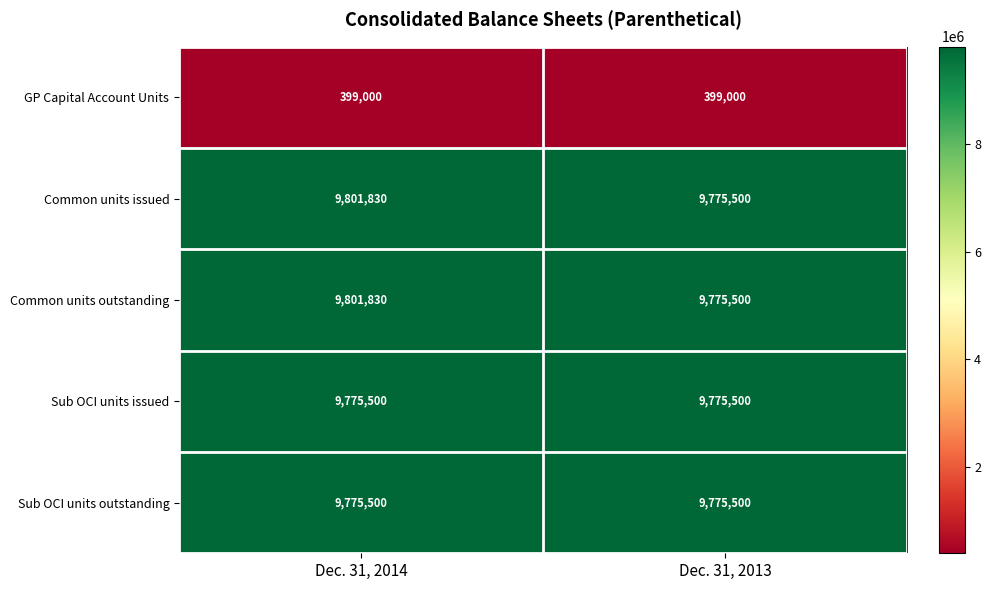

At which category does the chart reach its peak across all series?

Dec. 31, 2014